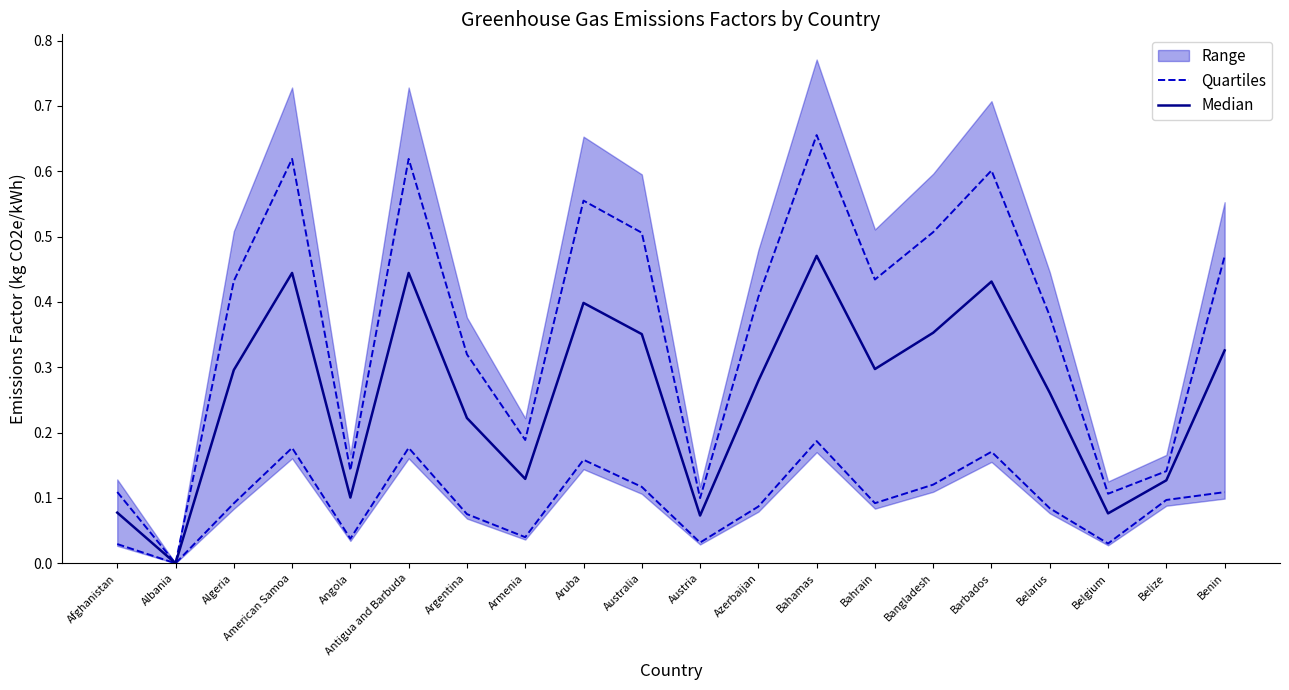

Which has a higher value, Australia or Aruba?

Aruba